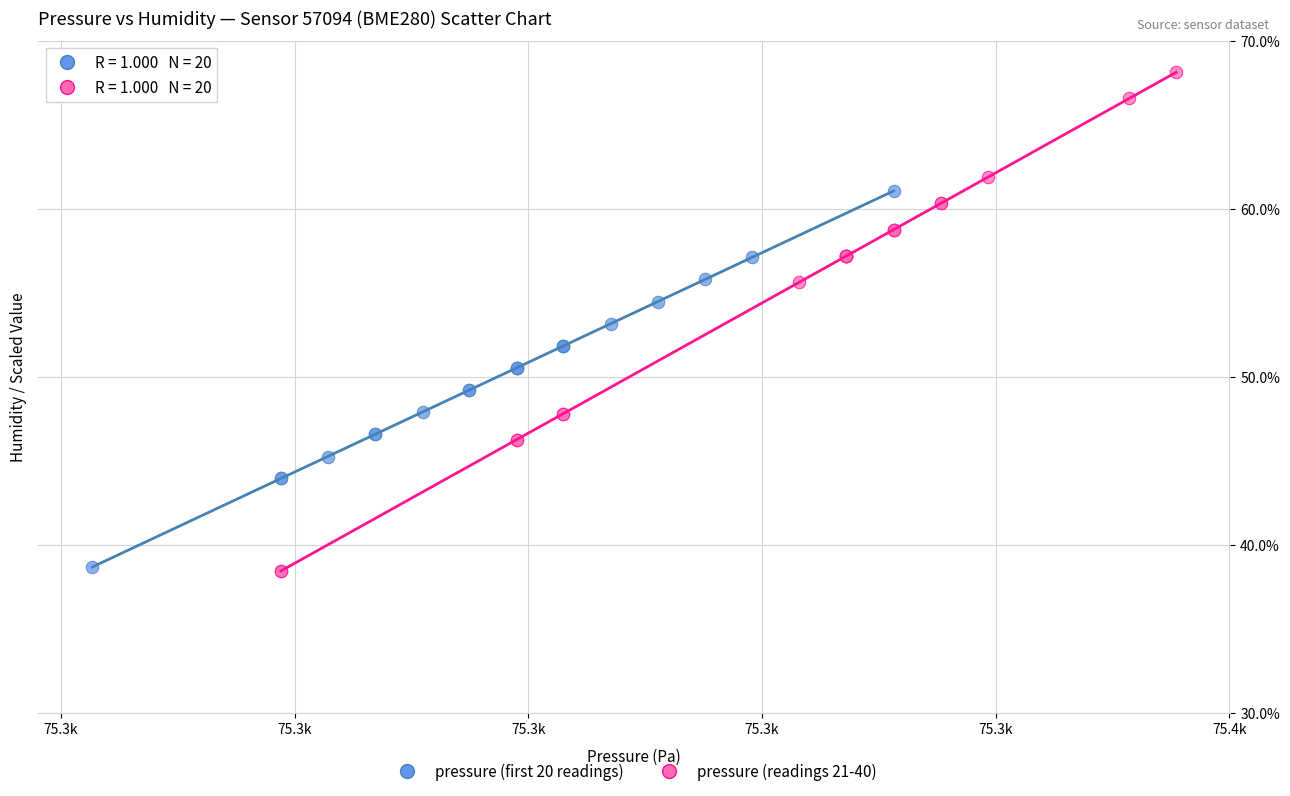

Which series has the widest spread of Y values?

pressure (readings 21-40)